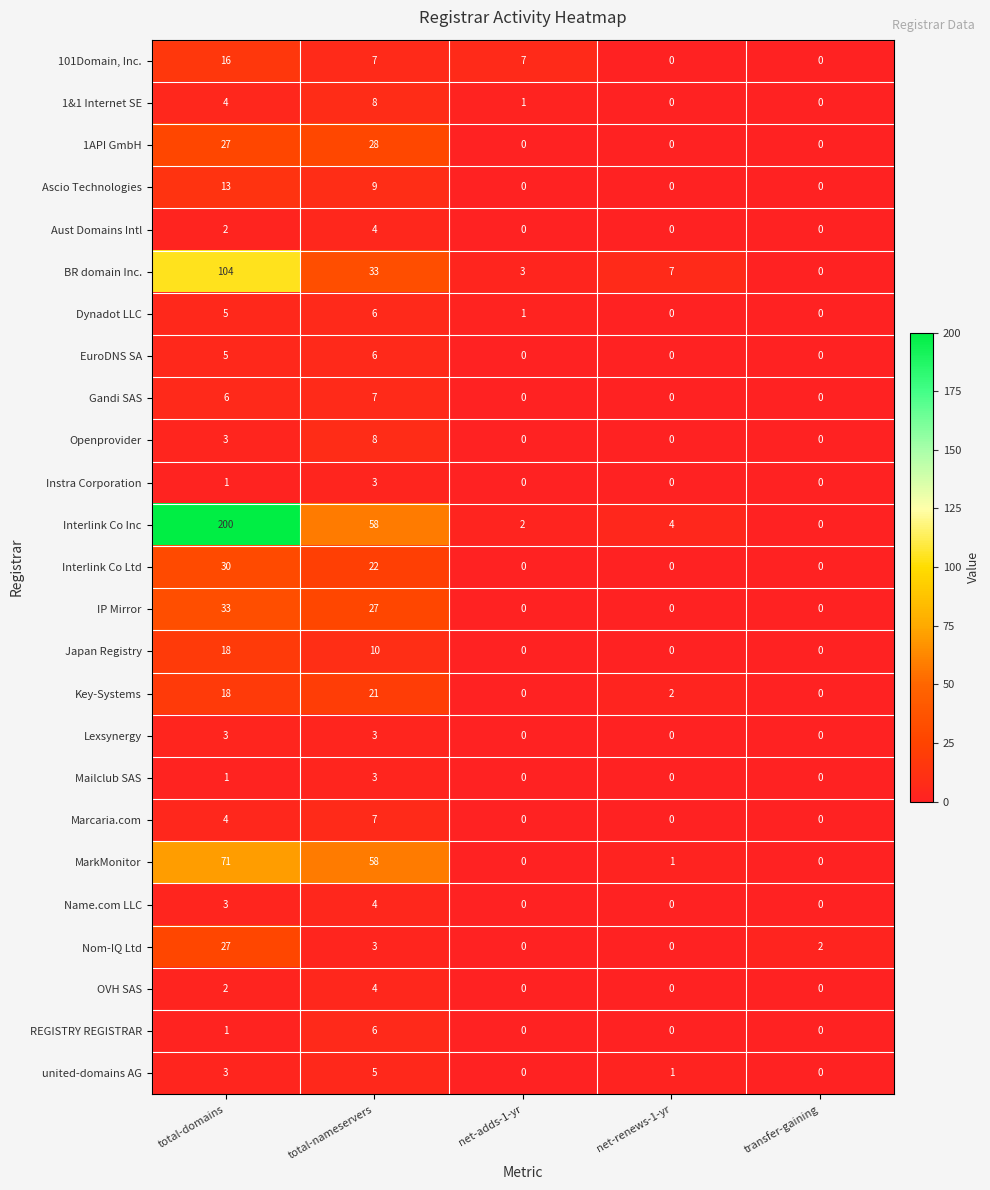

What is the maximum value for Marcaria.com?

7